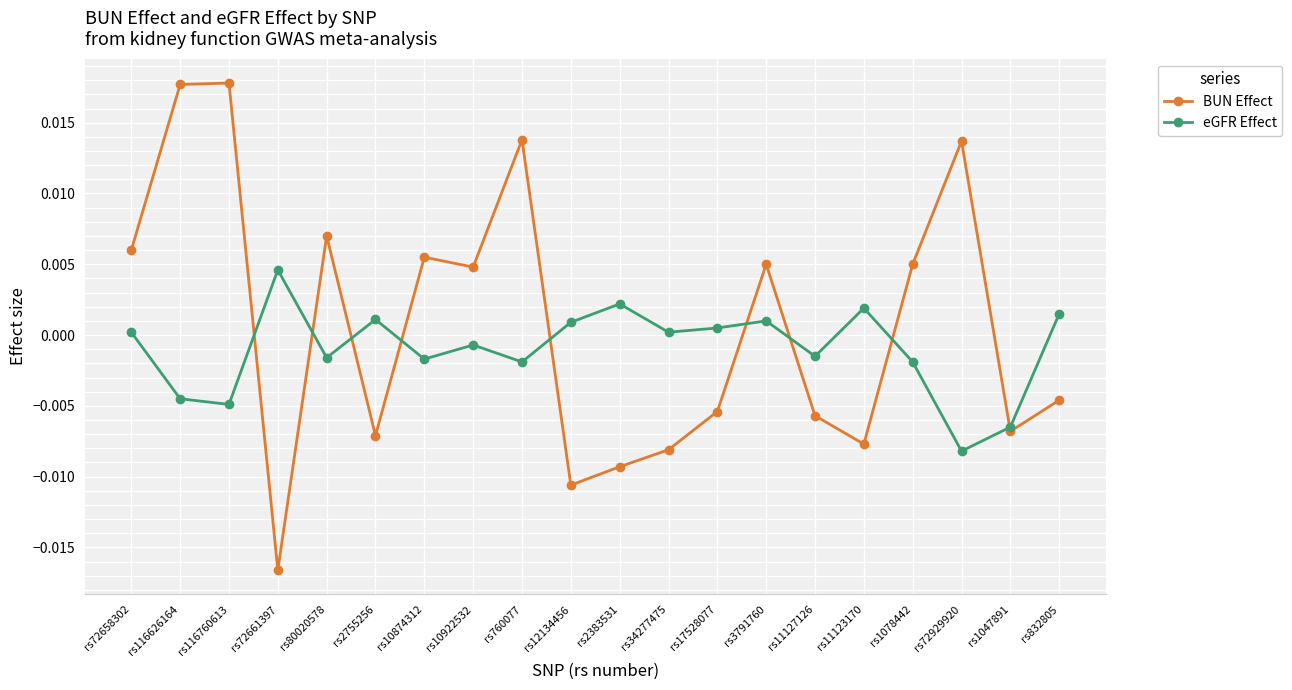

Which series has the largest total across all categories?

BUN Effect